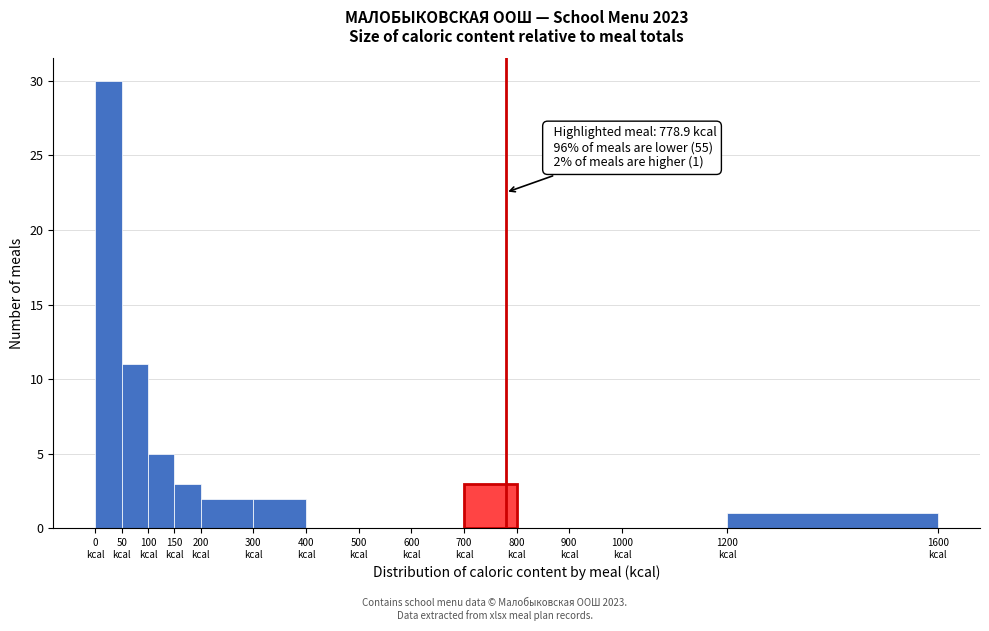

Which range on the x-axis has the tallest bar?

0 to 50